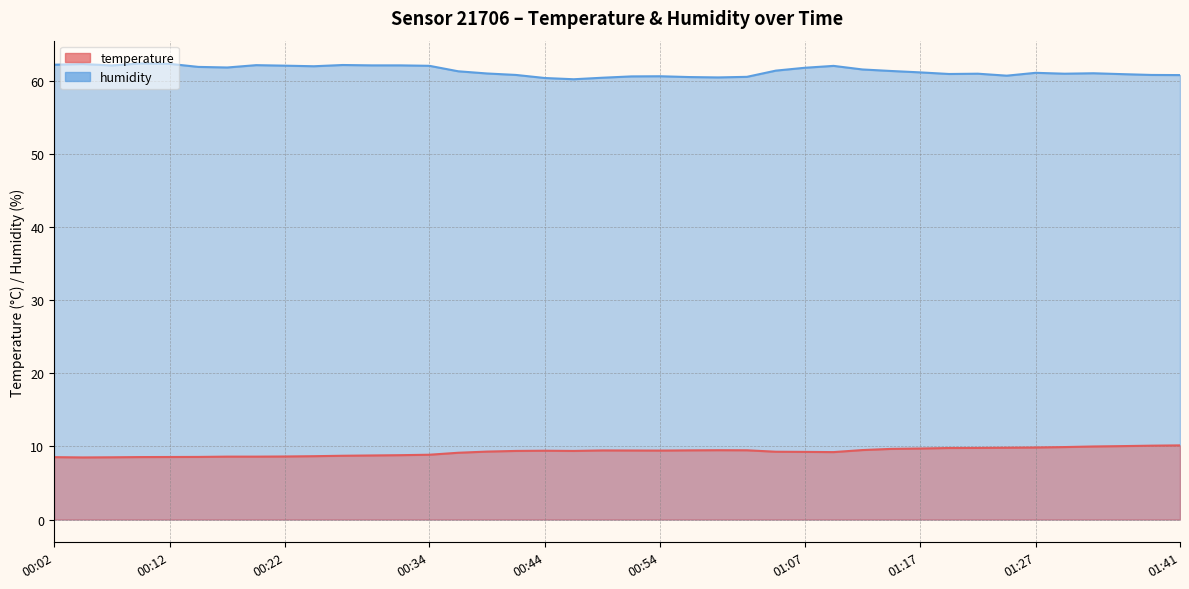

What is the total value across all series at 00:27?

71.0